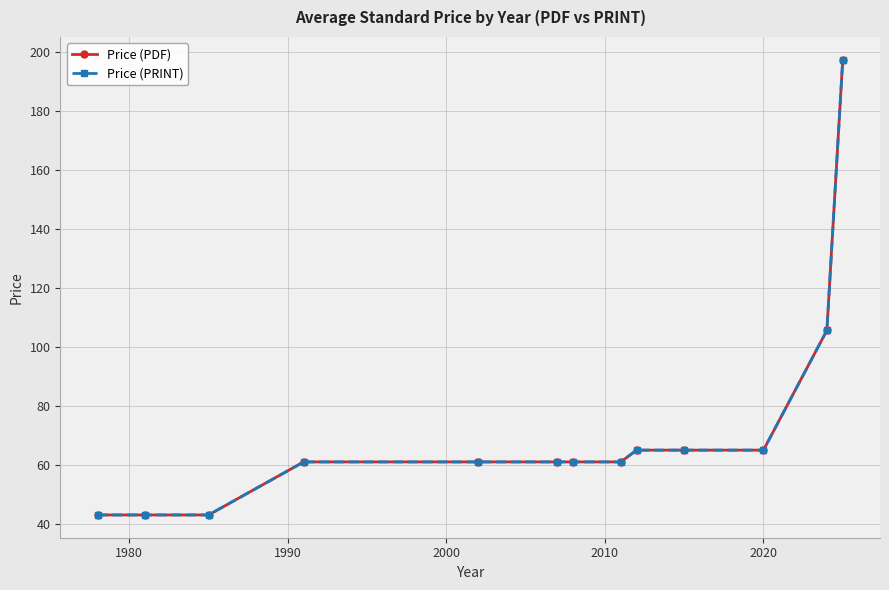

Is this an area chart (filled region under the line)?

No